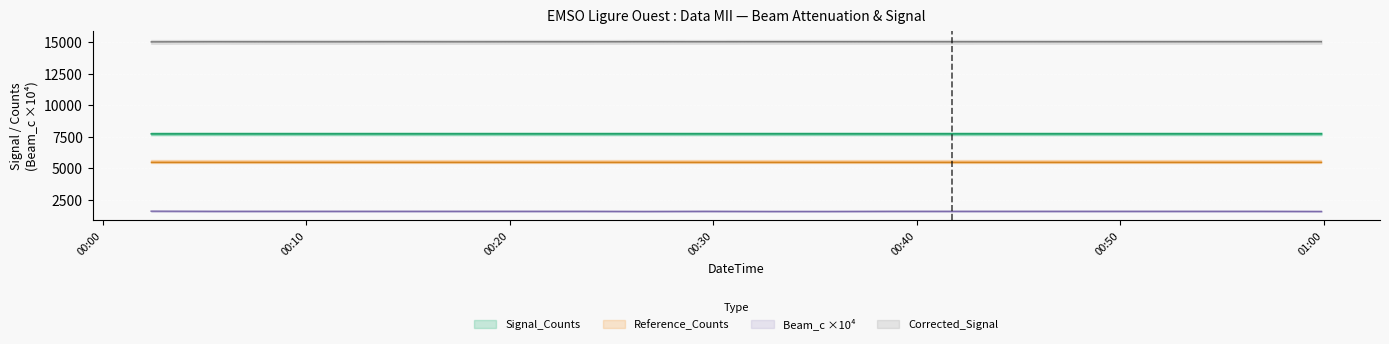

The value of Corrected_Signal_raw_counts at 2021-04-18T00:35:40 is 15010. True or false?

True